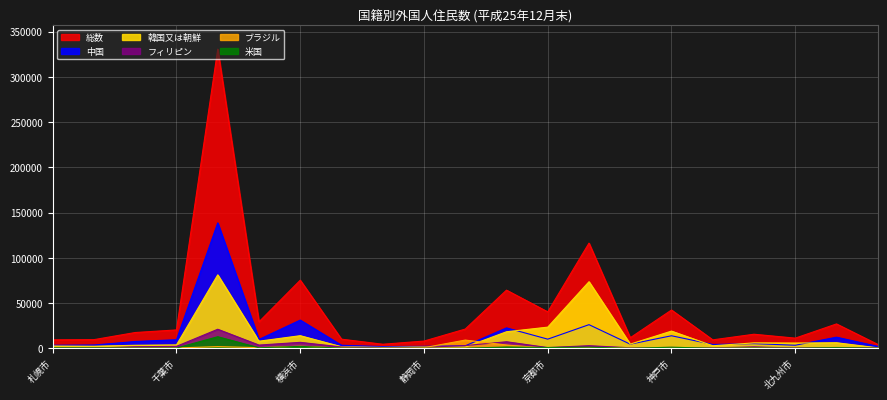

Is it true that 中国 equals 2187 at 熊本市?

True